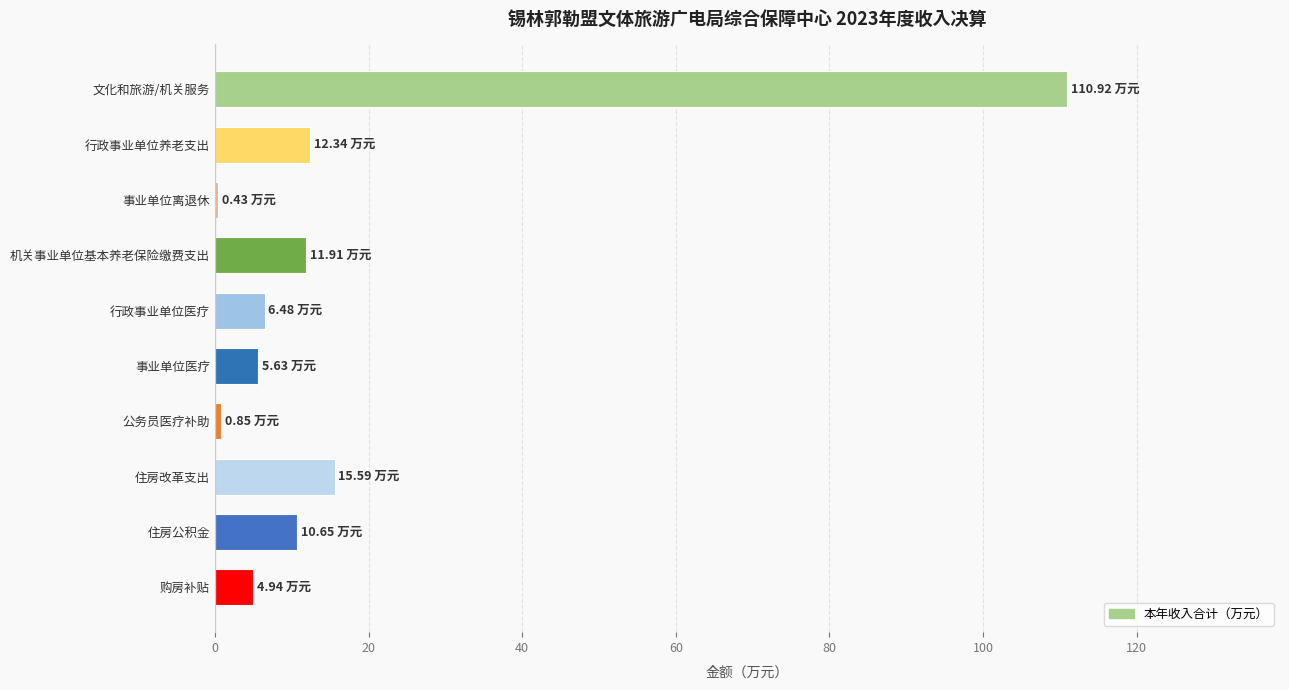

What is the difference between the maximum and minimum values?

110.5